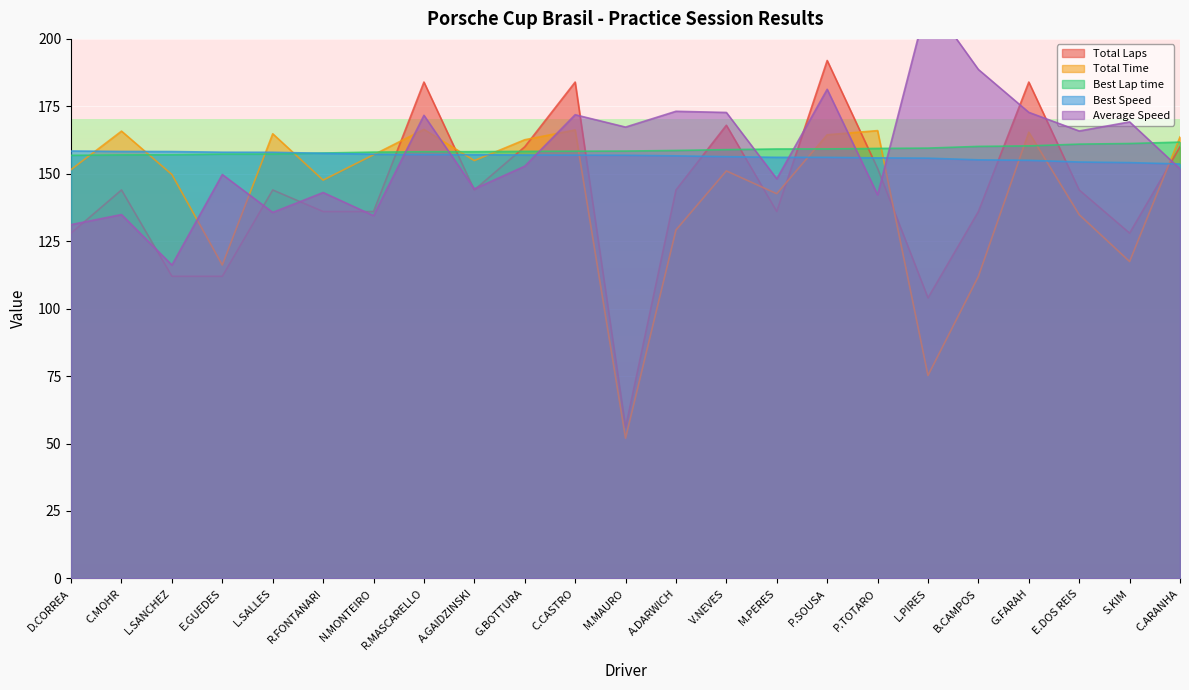

What is the sum of all Best Lap time values?

3652.0